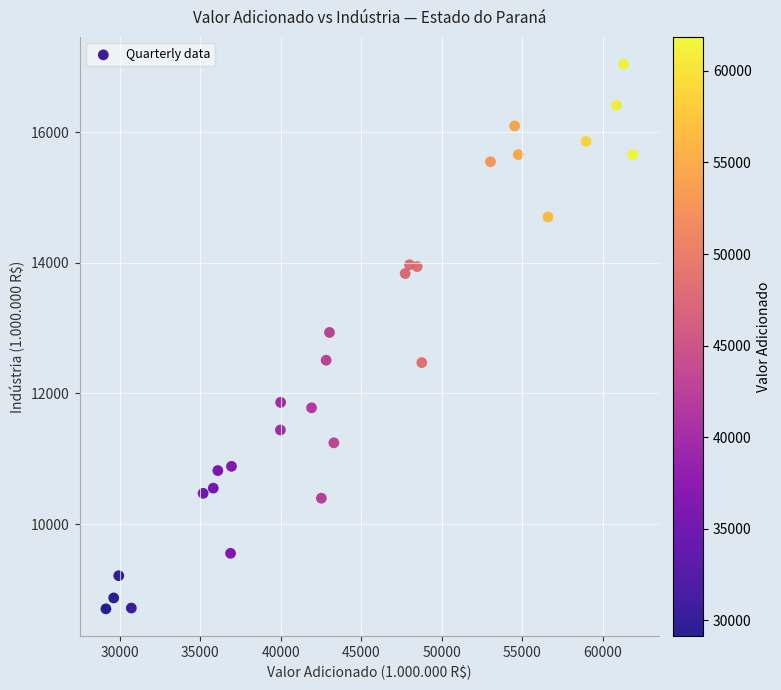

What is the range of X values (max minus min)?

32706.7